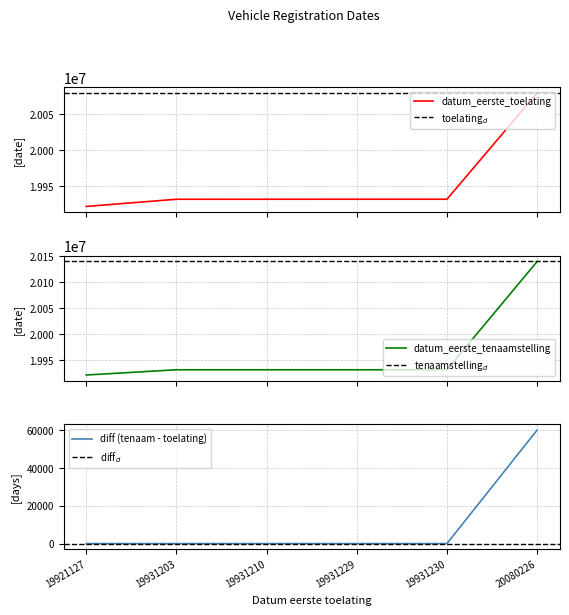

Which category has the highest value across all series?

20080226